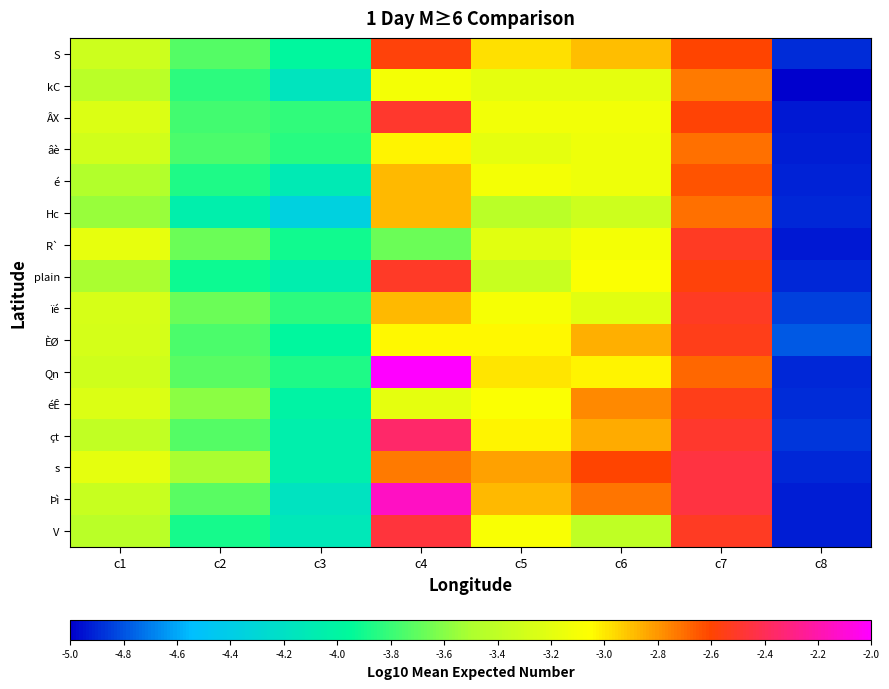

Which label corresponds to the smallest value in the chart?

c8